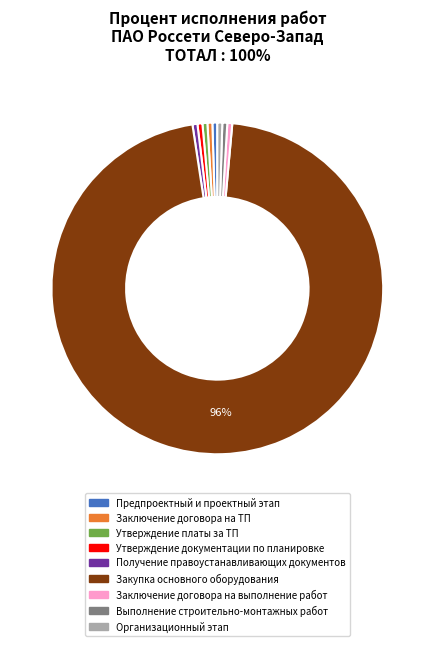

To the nearest percent, what is the average slice percentage?

11%